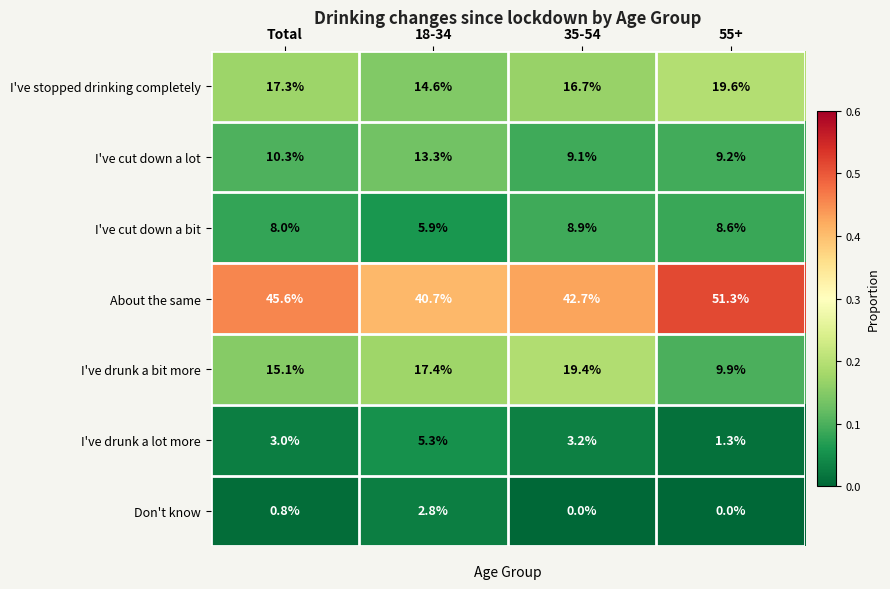

True or false: I've stopped drinking completely has a value of 14.6 at 18-34.

True